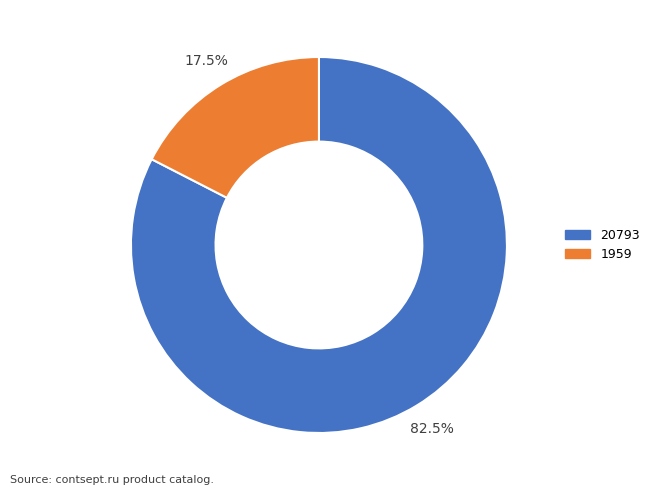

Count the number of slices in the pie.

2